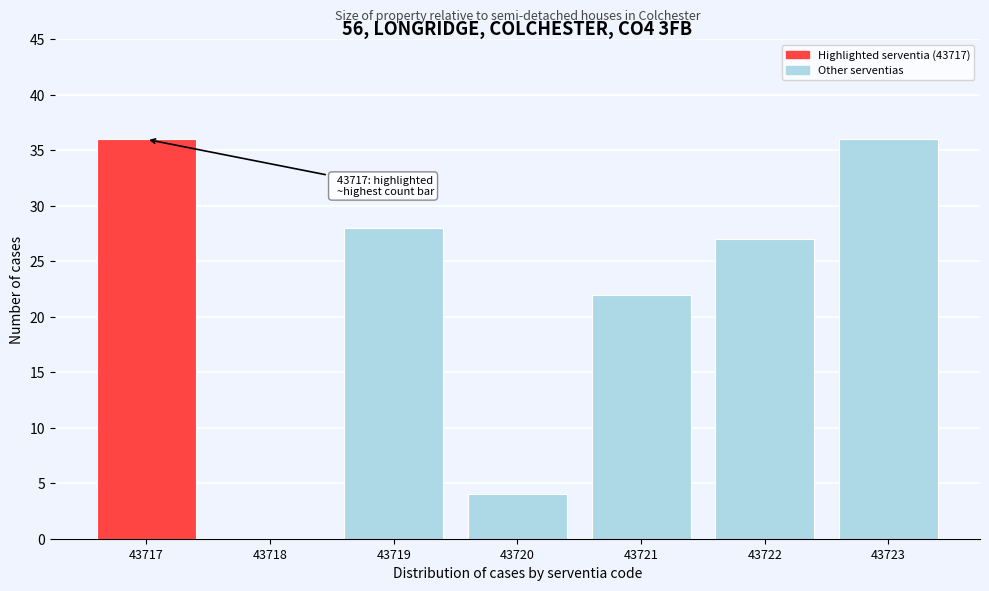

Reading left to right, transcribe all the data shown in this chart.

43717=36	43718=0	43719=28	43720=4	43721=22	43722=27	43723=36